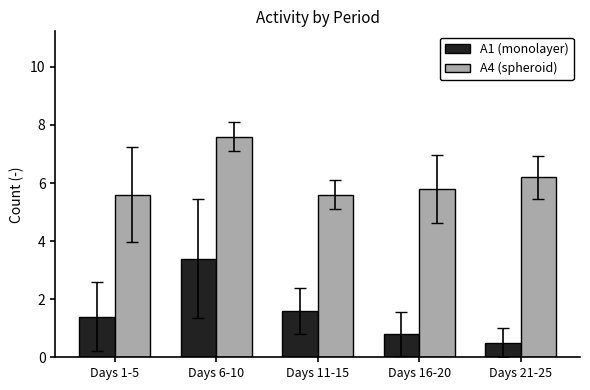

At how many categories does at least one series exceed 2?

5